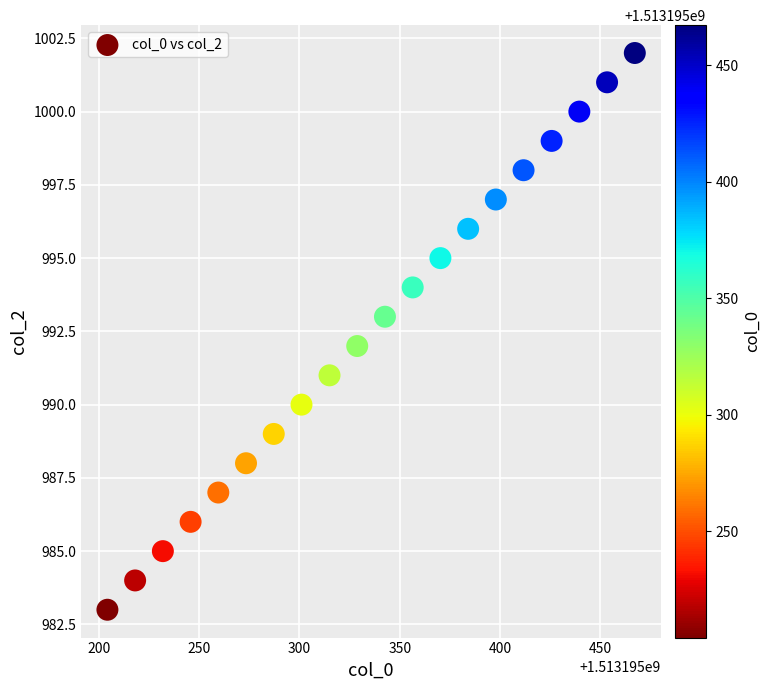

What is the range of Y values (max minus min)?

19